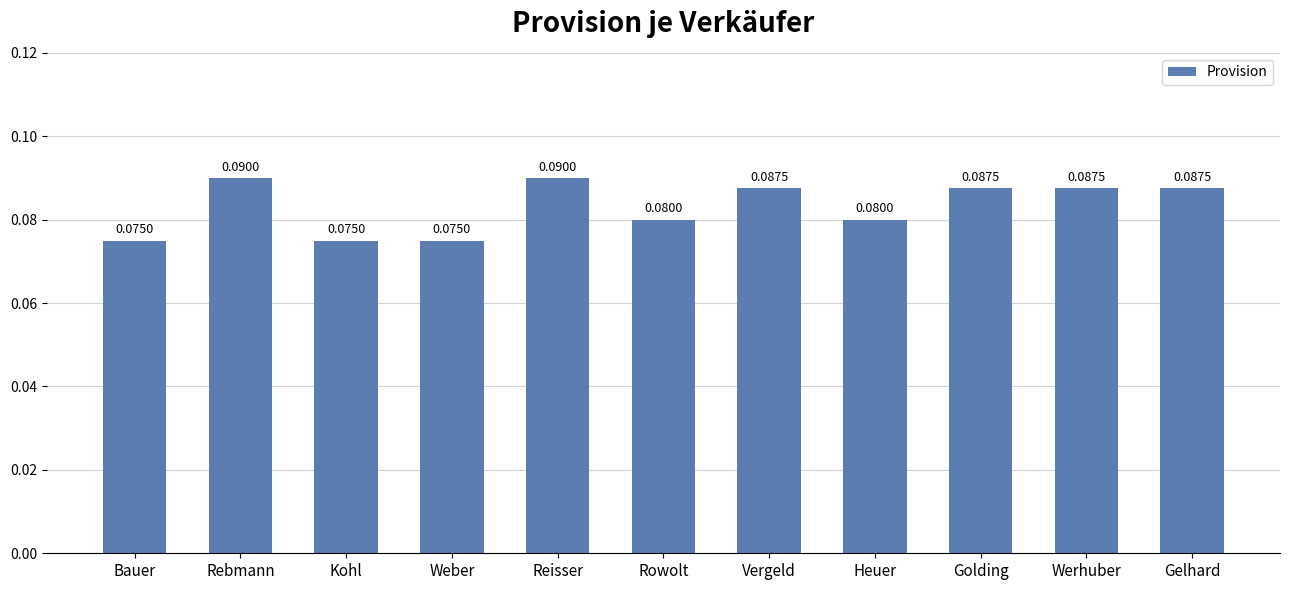

What position from the right is Rebmann?

10